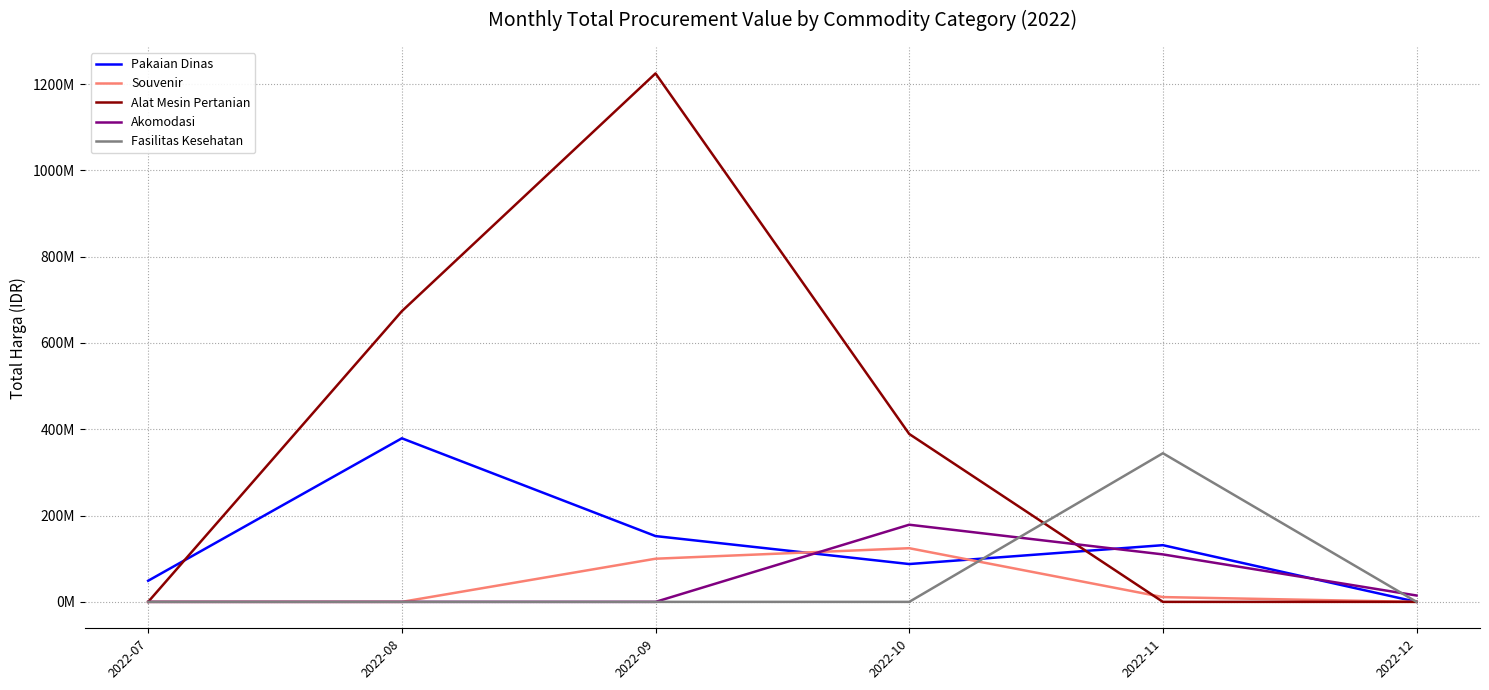

Between which two adjacent categories do Fasilitas Kesehatan and Akomodasi first intersect?

2022-10 and 2022-11